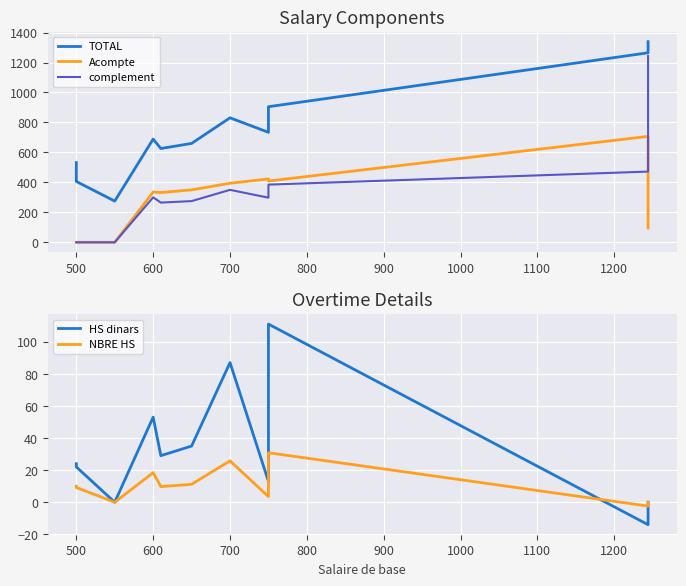

Reading left to right, extract all data points from this chart.

TOTAL: 532.0	406.0	275.0	689.0	626.0	660.0	831.0	734.0	905.0	1265.0	1339.0
Acompte: 0.0	0.0	0.0	336.0	332.0	350.0	394.0	423.0	409.0	707.0	95.0
complement: 0.0	0.0	0.0	300.0	265.0	275.0	350.0	298.0	385.0	472.0	1244.0
HS dinars: 24.0	22.0	0.0	53.0	29.0	35.0	87.0	13.0	111.0	-14.0	0.0
NBRE HS: 10.0	9.2	0.0	18.4	9.7	11.2	25.8	3.5	30.8	-2.4	0.0